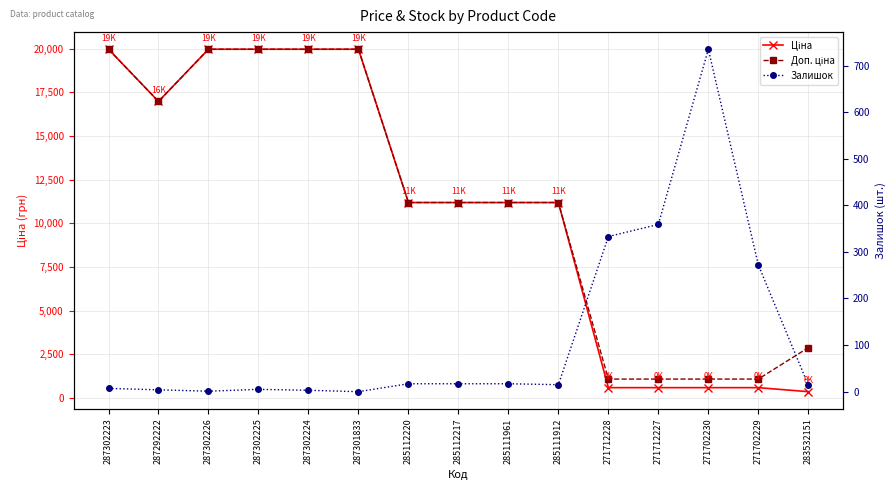

What is the lowest value of the Доп. ціна series?

1081.7